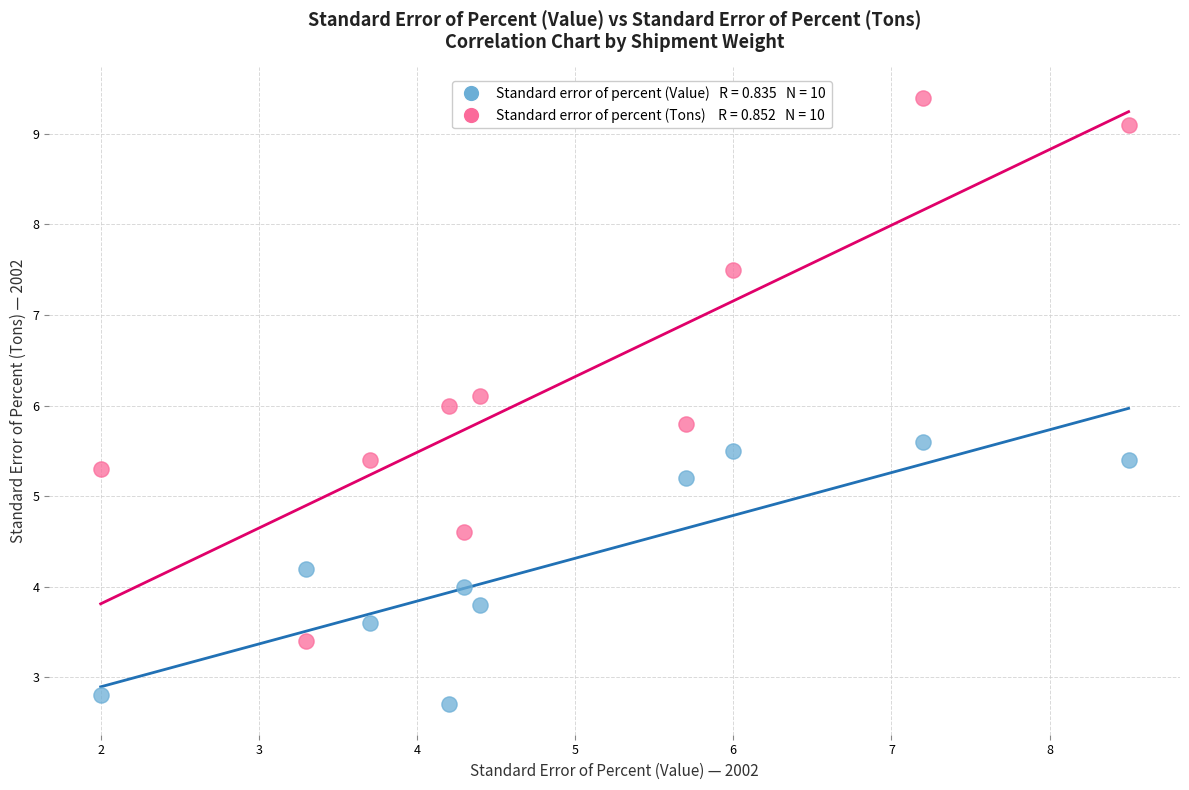

Across all data points, what is the range of X values (max minus min)?

6.5